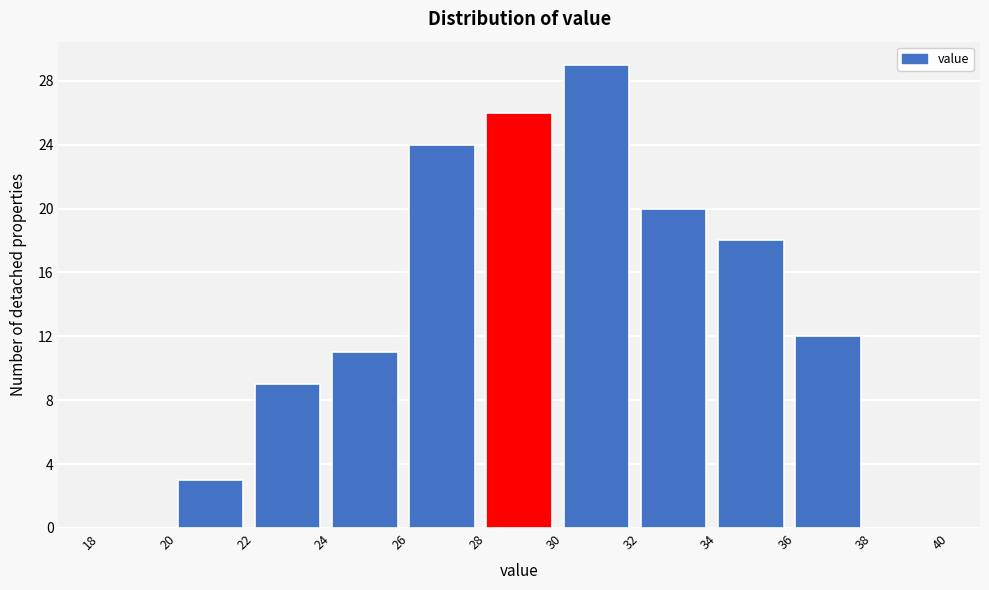

Reading left to right, list every bar in this chart as the range it spans on the x-axis followed by its height. The values are not printed on the chart, so give them approximately, as read against the axis.

18 to 20: 0
20 to 22: 3
22 to 24: 9
24 to 26: 11
26 to 28: 24
28 to 30: 26
30 to 32: 29
32 to 34: 20
34 to 36: 18
36 to 38: 12
38 to 40: 0